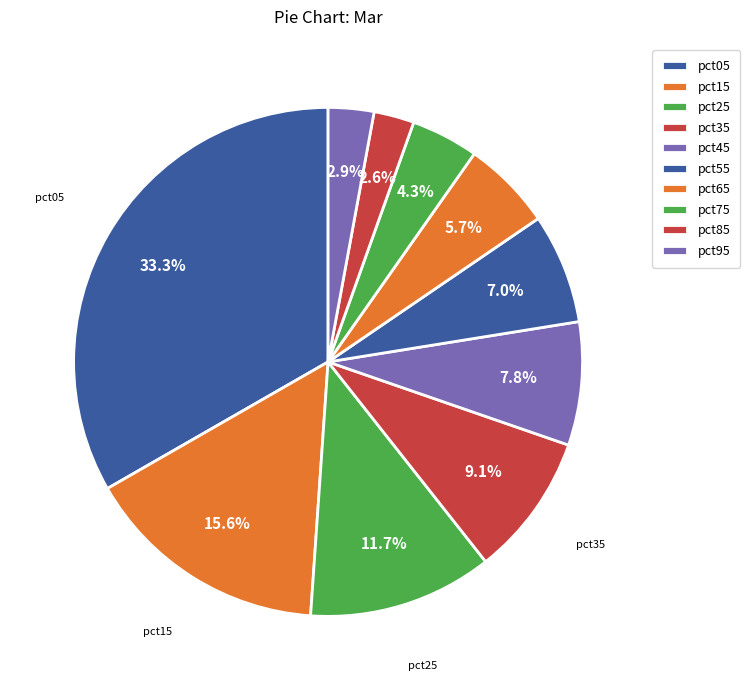

Count the number of slices in the pie.

10